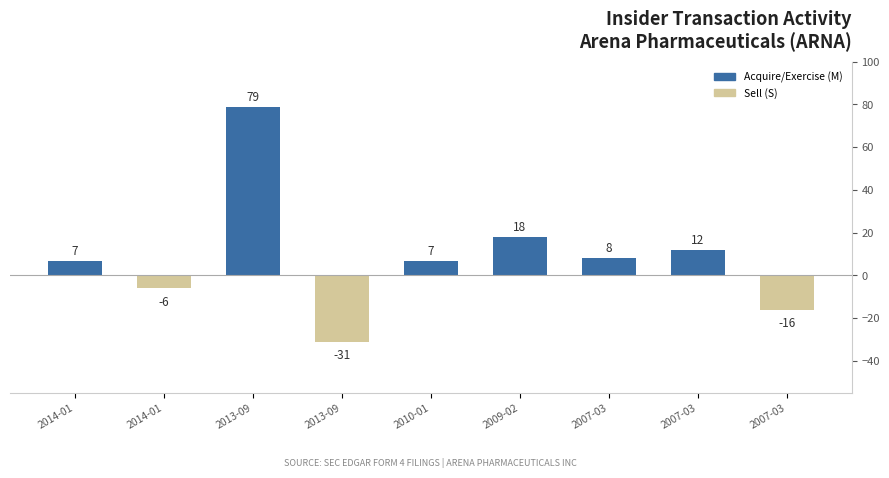

Which has a higher value, 2010-01 or 2007-03?

2007-03